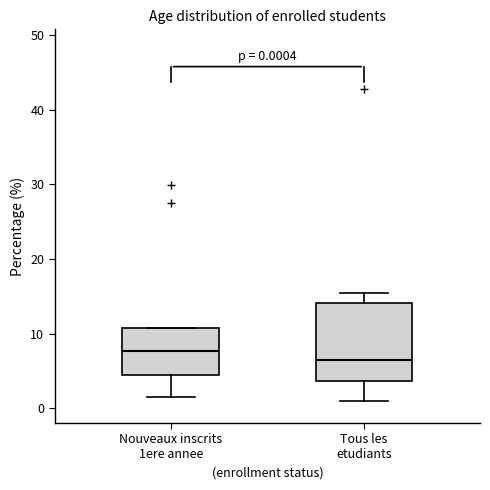

Which box is the tallest, from its lower edge to its upper edge?

Tous les etudiants